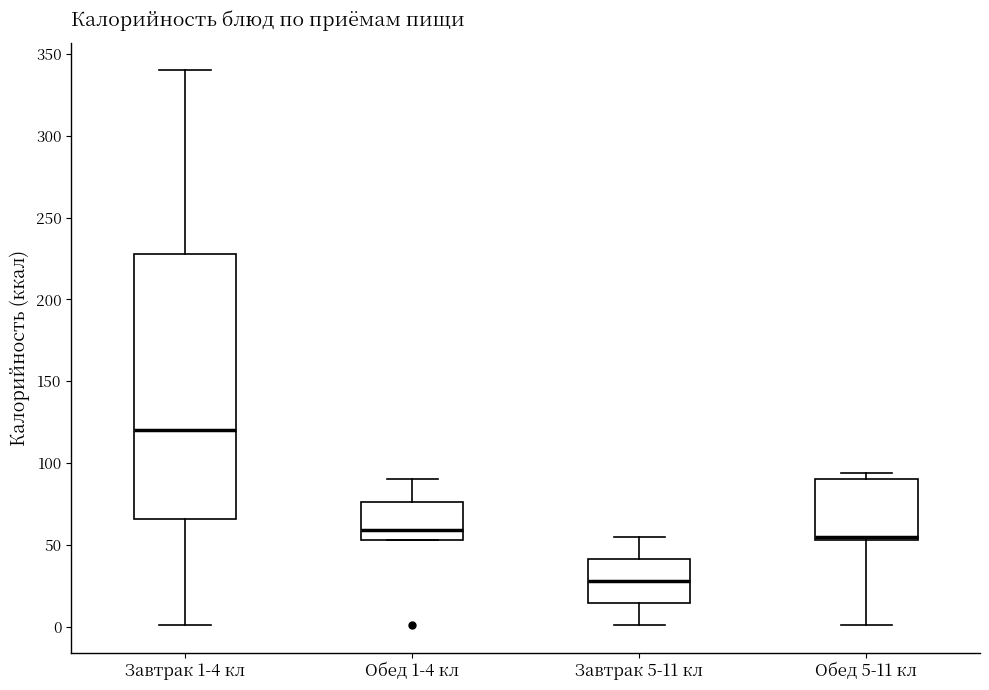

Which box's median line is the lowest?

Завтрак 5-11 кл